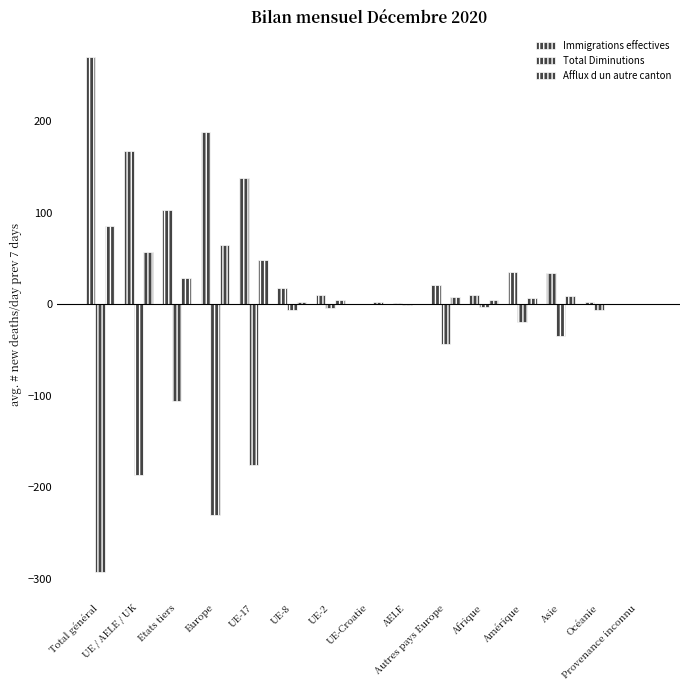

Are the bars grouped side by side (vs. stacked)?

Yes